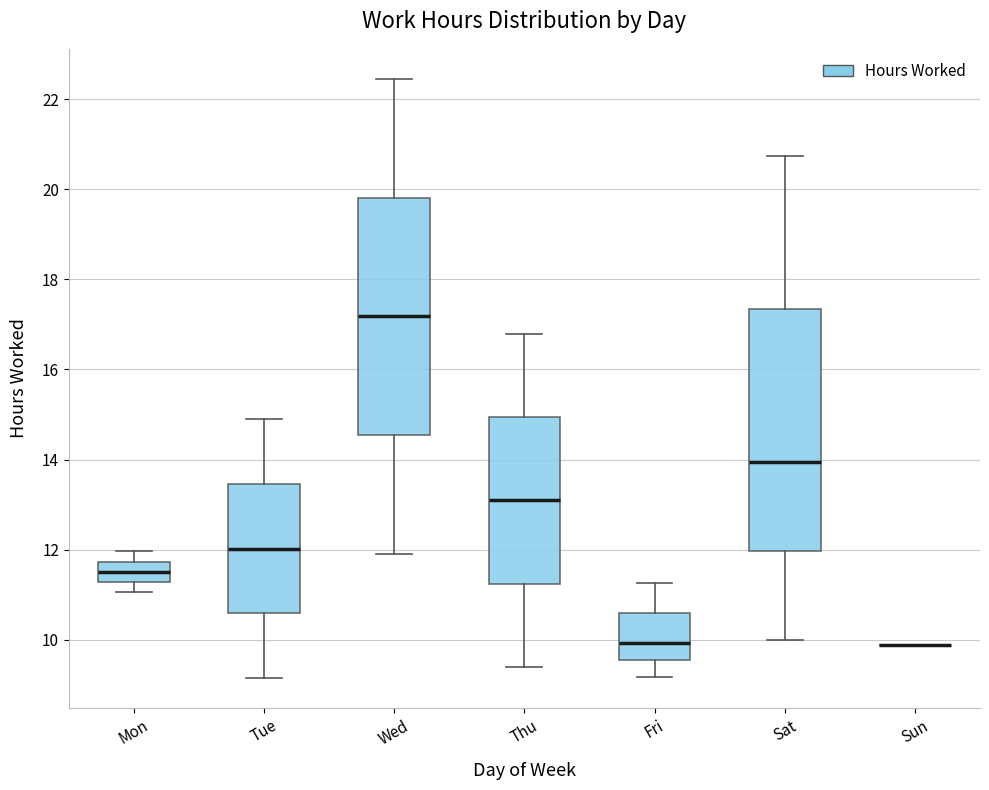

Where is the upper edge of the box for Mon on the y-axis? The values are not printed on the chart, so give them approximately, as read against the axis.

11.8